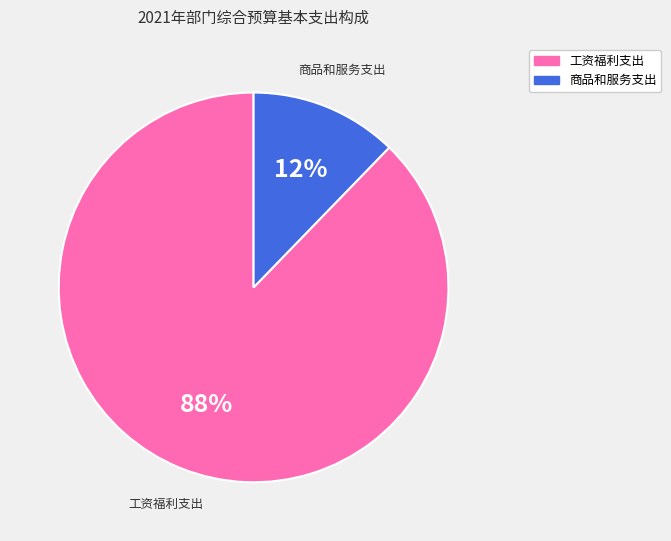

True or false: 商品和服务支出 accounts for 12% of the total.

True